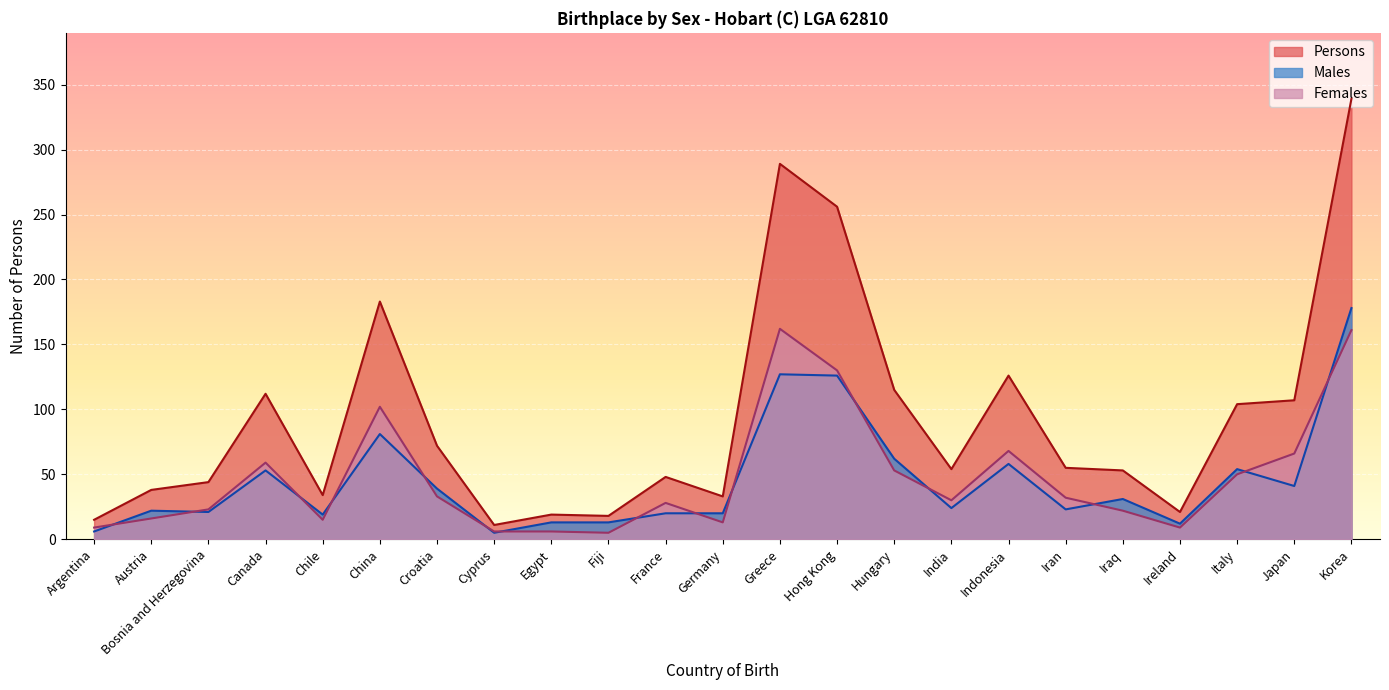

Which series has the largest total across all categories?

Persons